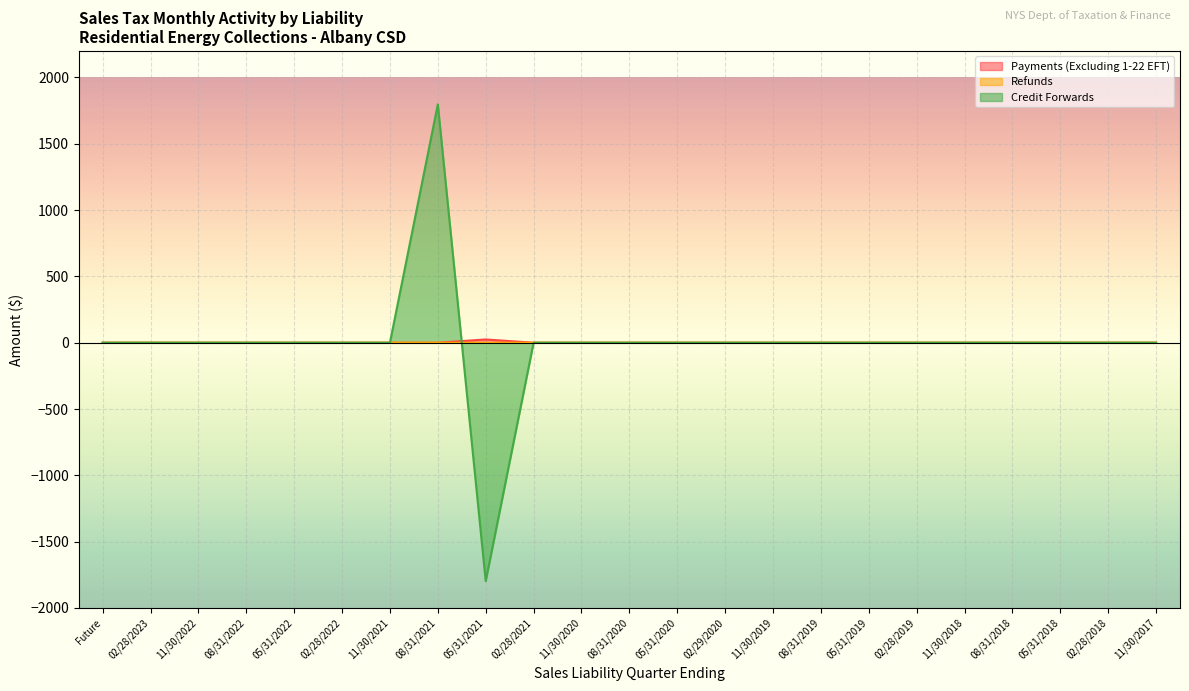

Rank the categories by Refunds value from highest to lowest.

Future, 02/28/2023, 11/30/2022, 08/31/2022, 05/31/2022, 02/28/2022, 11/30/2021, 08/31/2021, 02/28/2021, 11/30/2020, 08/31/2020, 05/31/2020, 02/29/2020, 11/30/2019, 08/31/2019, 05/31/2019, 02/28/2019, 11/30/2018, 08/31/2018, 05/31/2018, 02/28/2018, 11/30/2017, 05/31/2021